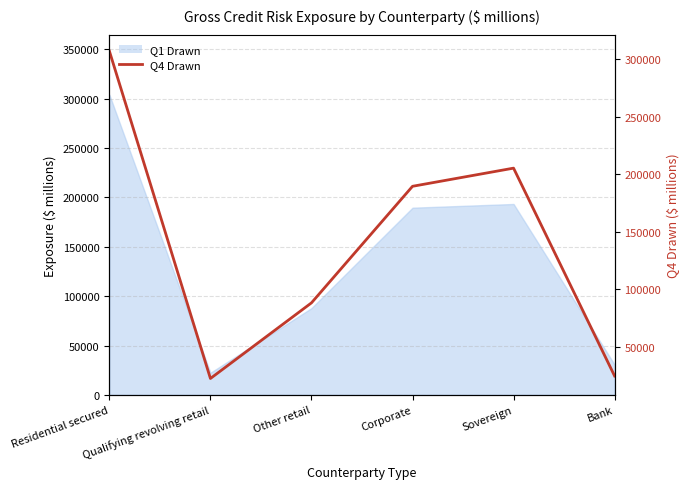

Reading left to right, extract all data points from this chart.

Residential secured=307097	Qualifying revolving retail=22385	Other retail=88164	Corporate=189523	Sovereign=205315	Bank=24562